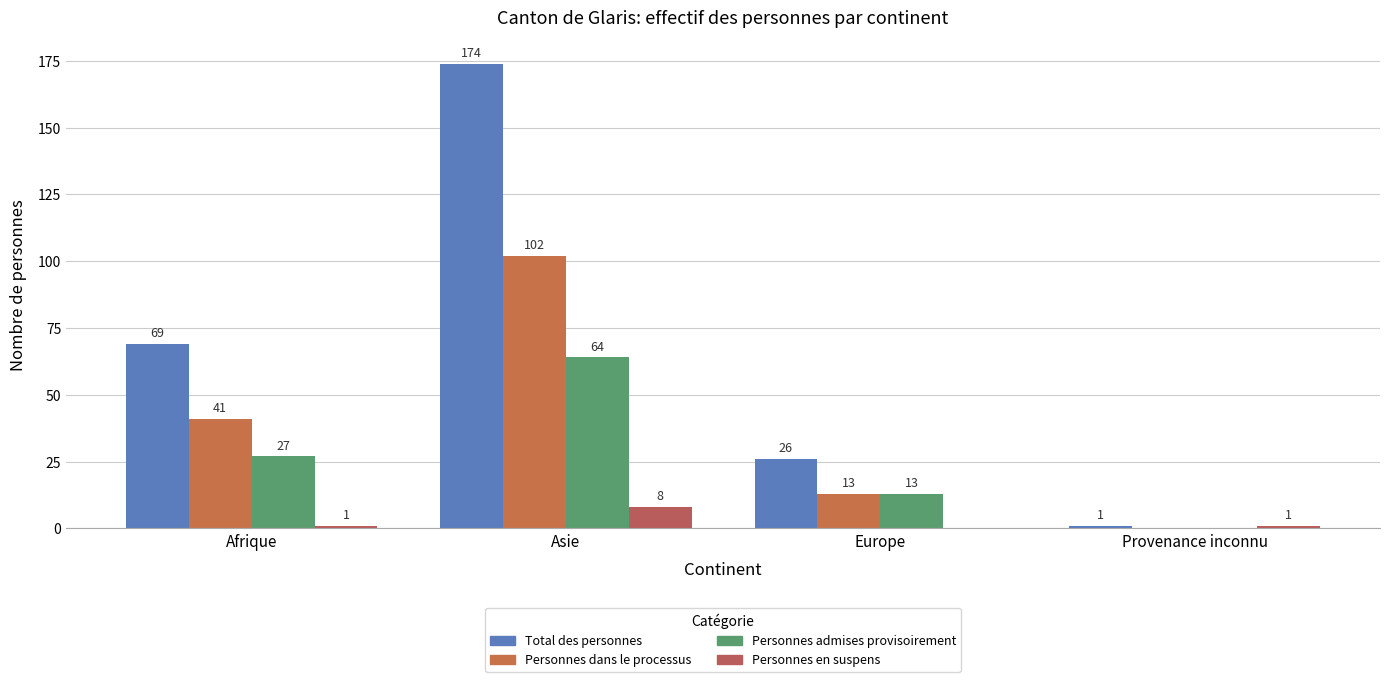

What is the label of the 3rd bar from the left?

Europe